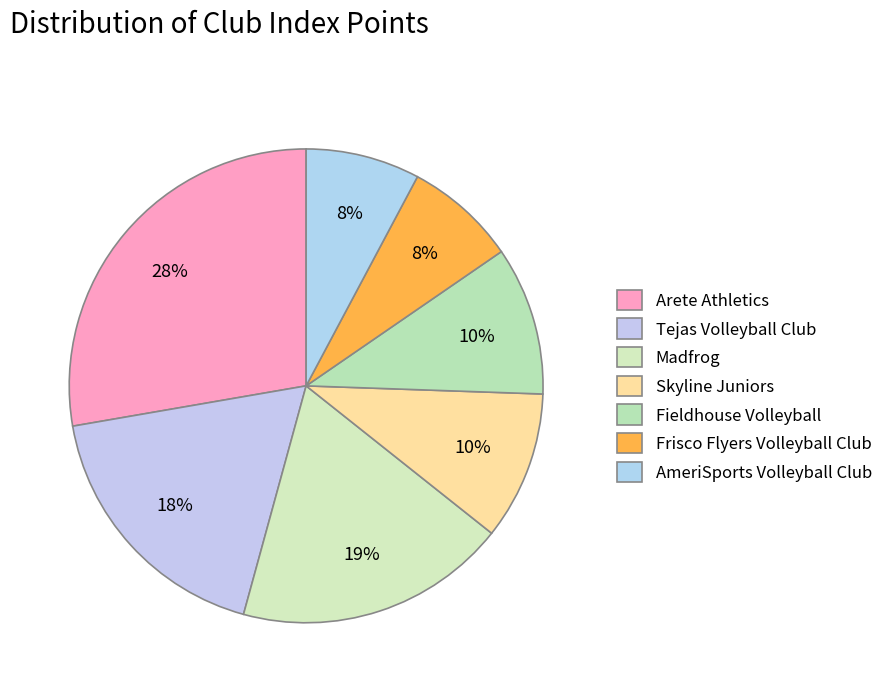

How many segments does this pie chart have?

7